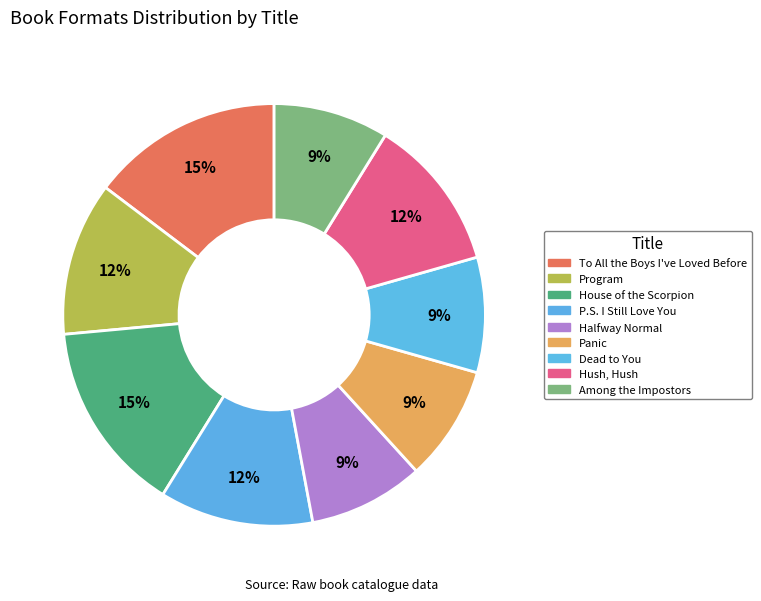

What is the ratio of the value at Halfway Normal to the value at Dead to You?

1.0